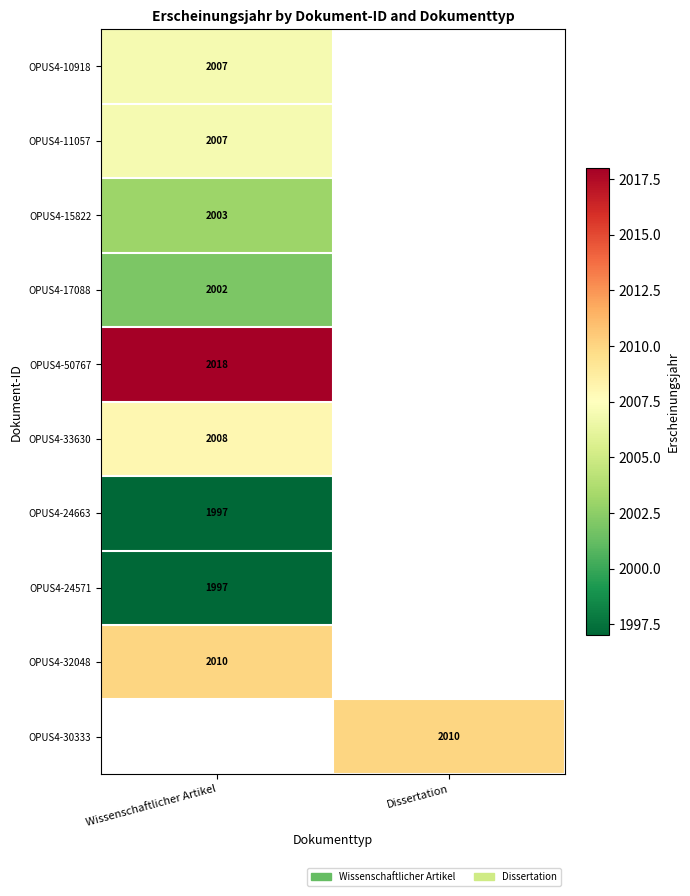

True or false: OPUS4-33630 has a value of 3249 at Wissenschaftlicher Artikel.

False